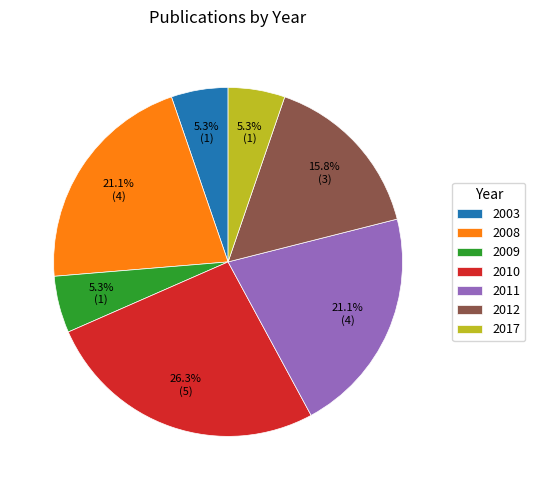

Approximately how many times larger is the value at 2008 compared to 2012?

1.3